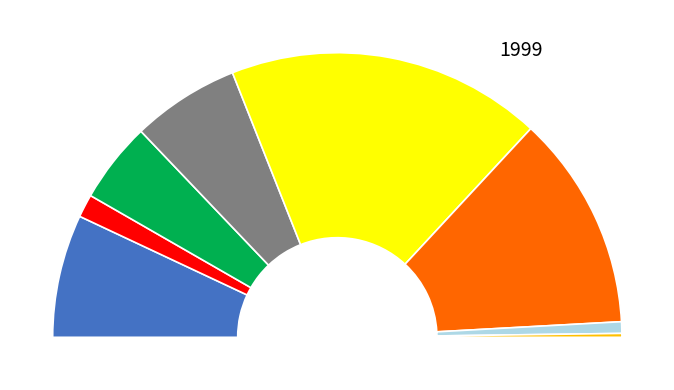

The Temperate South Atlantic slice represents 24% of the pie. True or false?

True